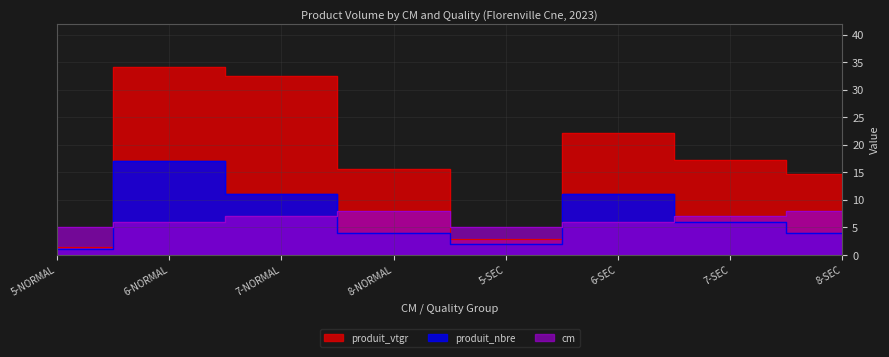

Reading left to right, list all the values displayed in this chart.

produit_vtgr: 5-NORMAL=1.4	6-NORMAL=34.1	7-NORMAL=32.4	8-NORMAL=15.6	5-SEC=2.9	6-SEC=22.2	7-SEC=17.2	8-SEC=14.7
produit_nbre: 5-NORMAL=1.0	6-NORMAL=17.0	7-NORMAL=11.0	8-NORMAL=4.0	5-SEC=2.0	6-SEC=11.0	7-SEC=6.0	8-SEC=4.0
cm: 5-NORMAL=5.0	6-NORMAL=6.0	7-NORMAL=7.0	8-NORMAL=8.0	5-SEC=5.0	6-SEC=6.0	7-SEC=7.0	8-SEC=8.0